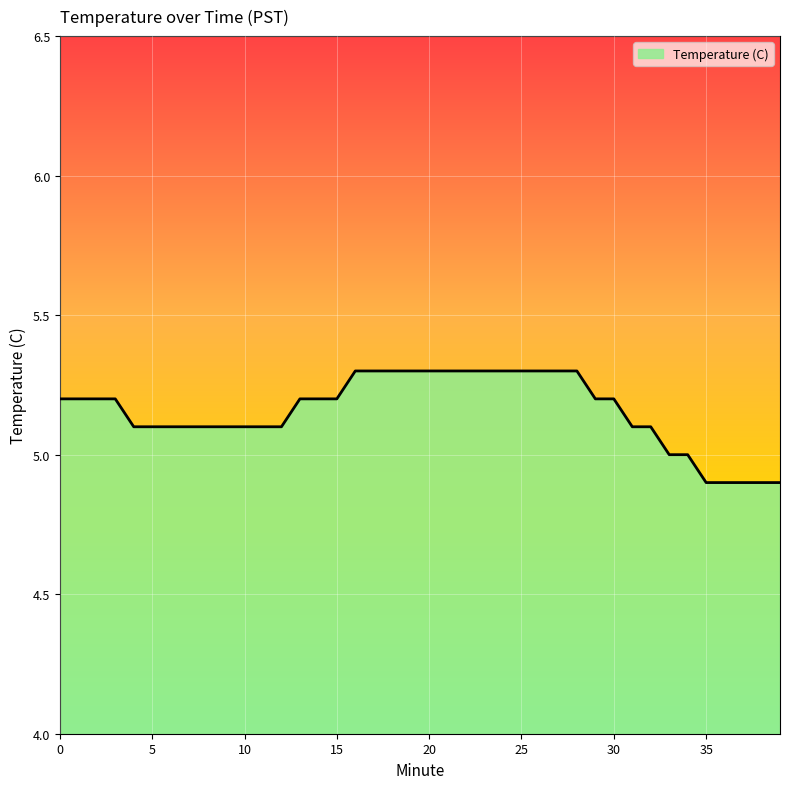

What is the minimum value shown in the chart?

4.9